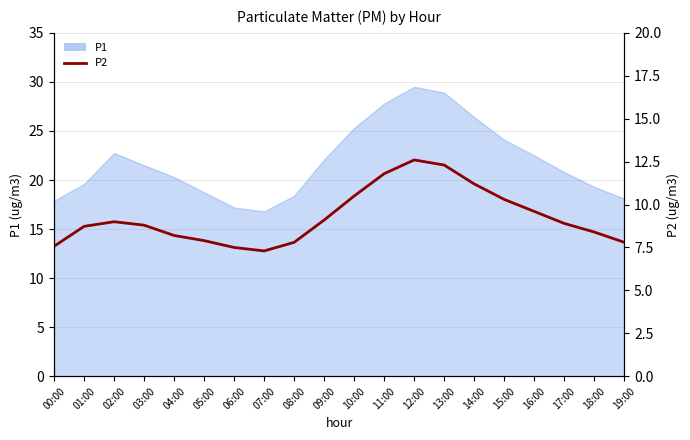

What is the minimum value shown in the chart?

7.3